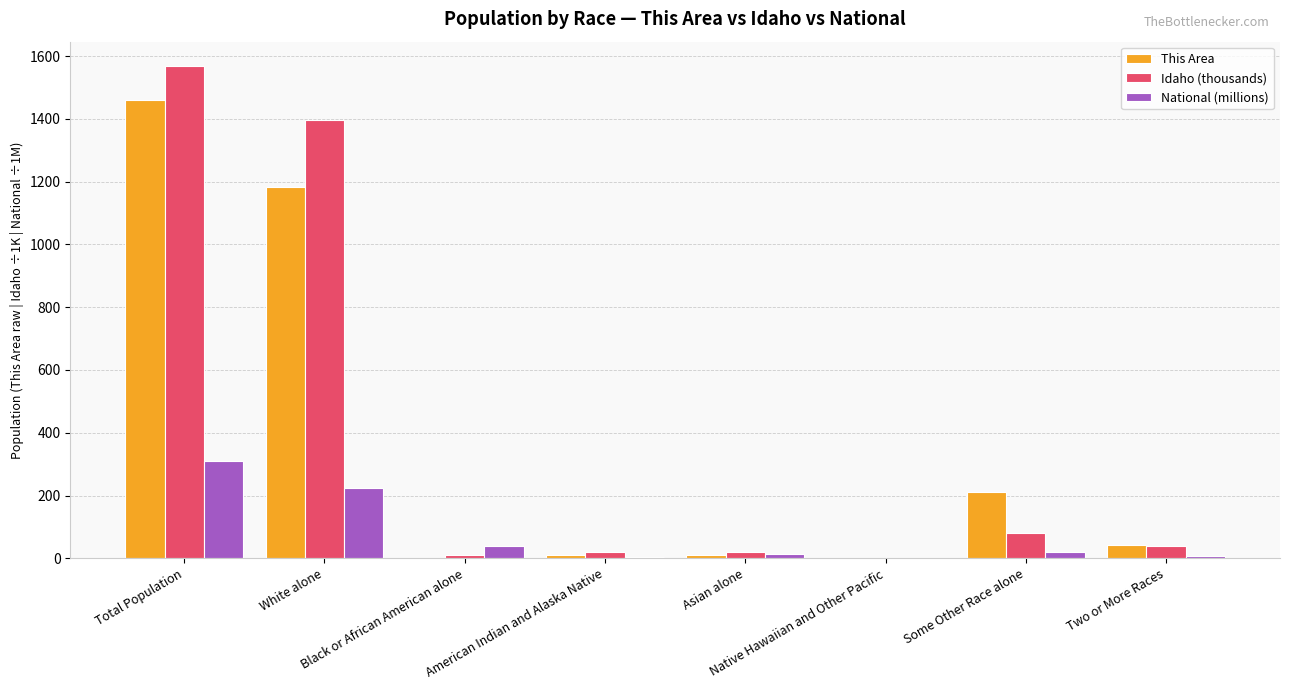

What is the difference between the This Area values at White alone and Some Other Race alone?

972.0